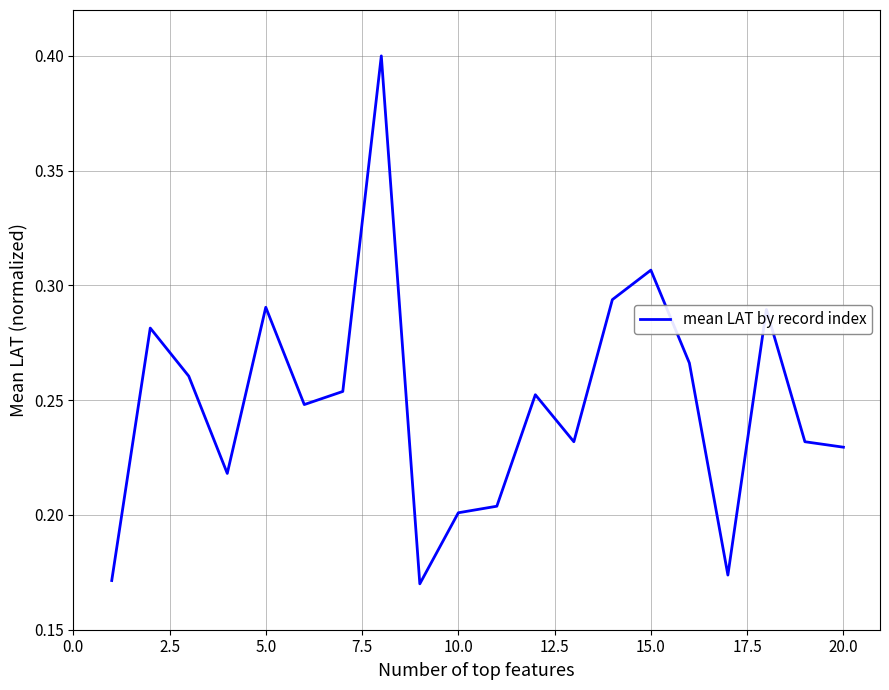

What is the maximum value shown in the chart?

0.4